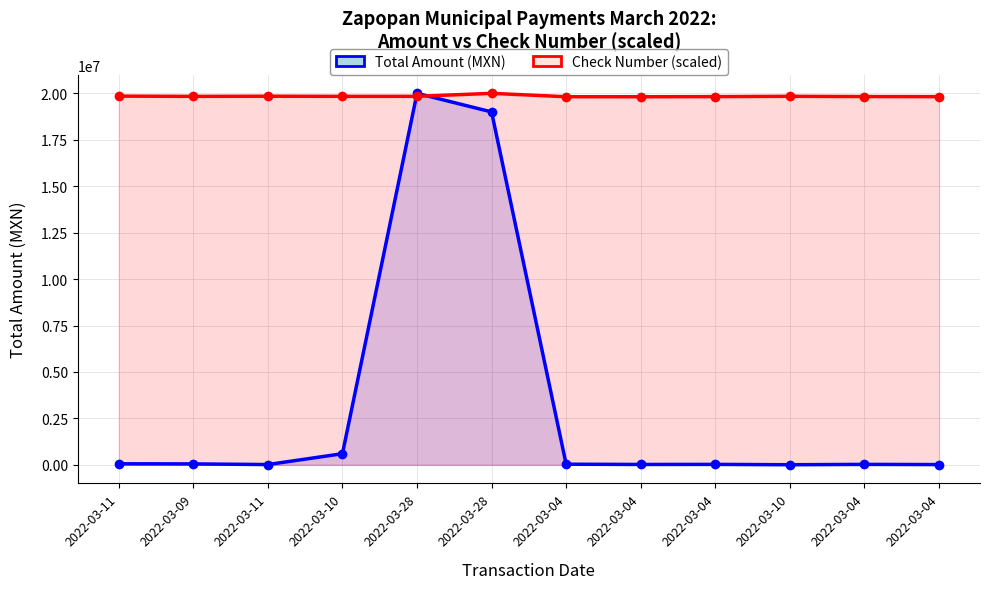

What is the difference between the highest and lowest values at 2022-03-10?

19238919.2